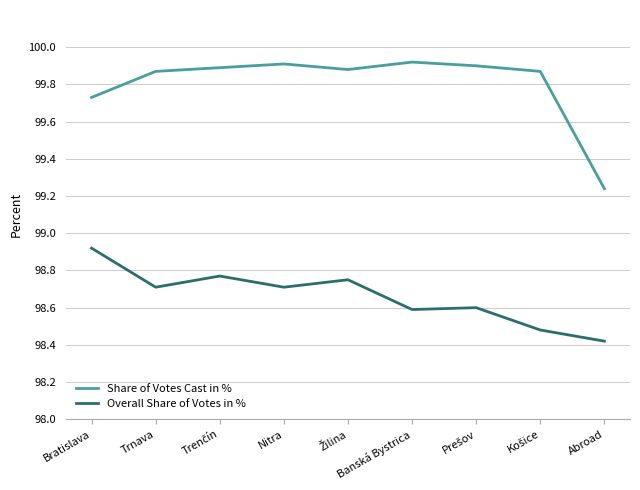

What position from the right is Abroad?

1